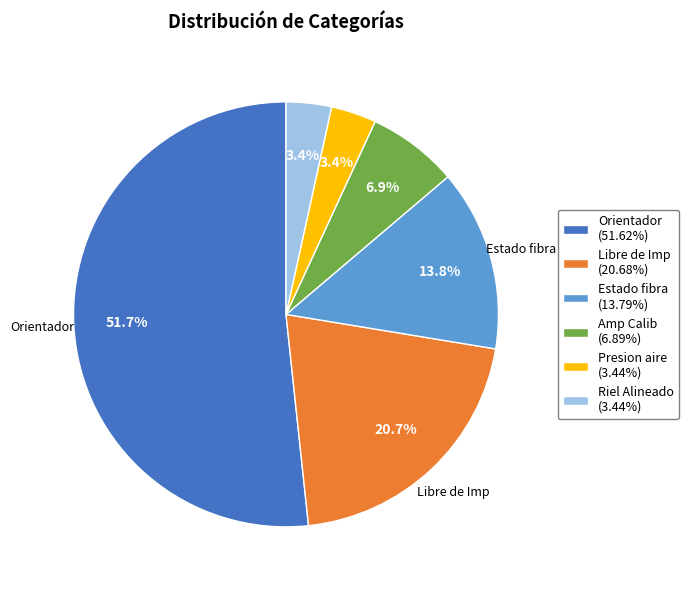

To the nearest percent, what portion does Orientador represent?

52%